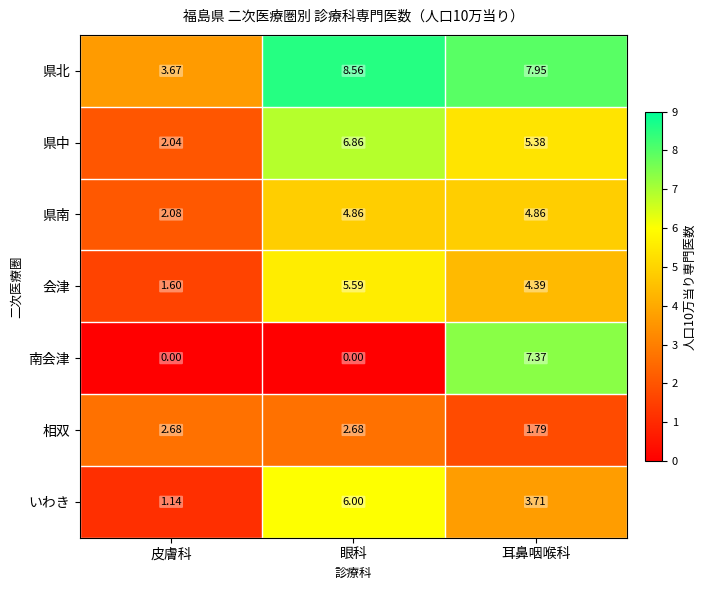

Which series has the widest spread of values?

南会津